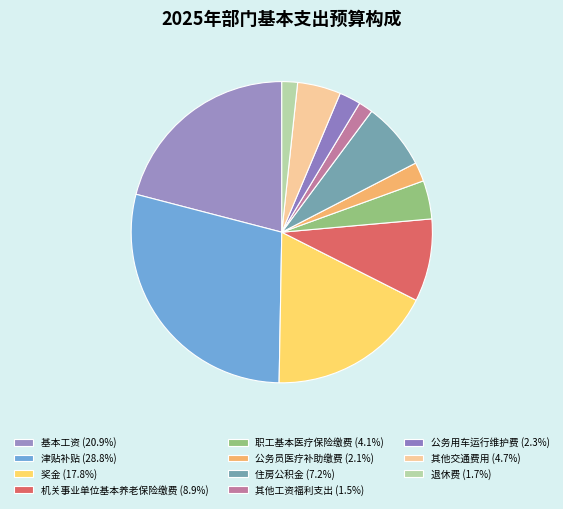

What is the total percentage of 奖金 and 其他交通费用?

22.5%